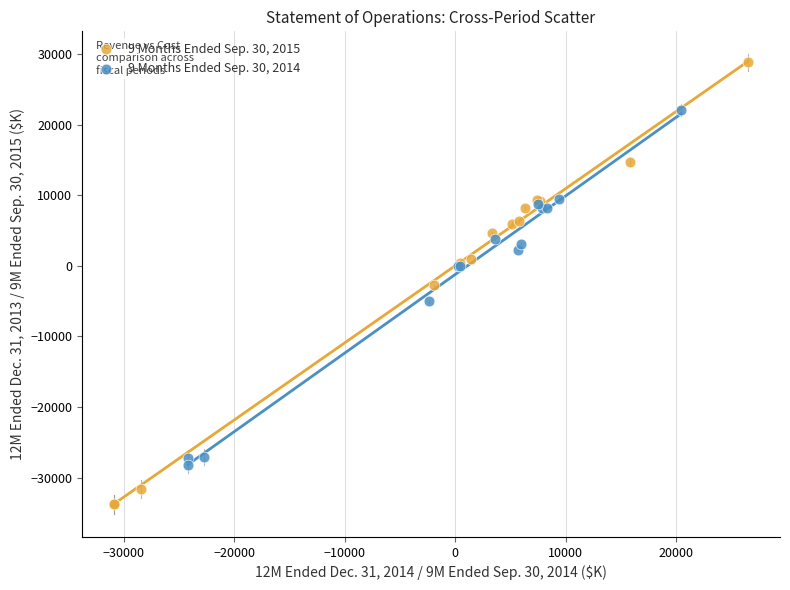

Which series contains the highest Y value?

9 Months Ended Sep. 30, 2015